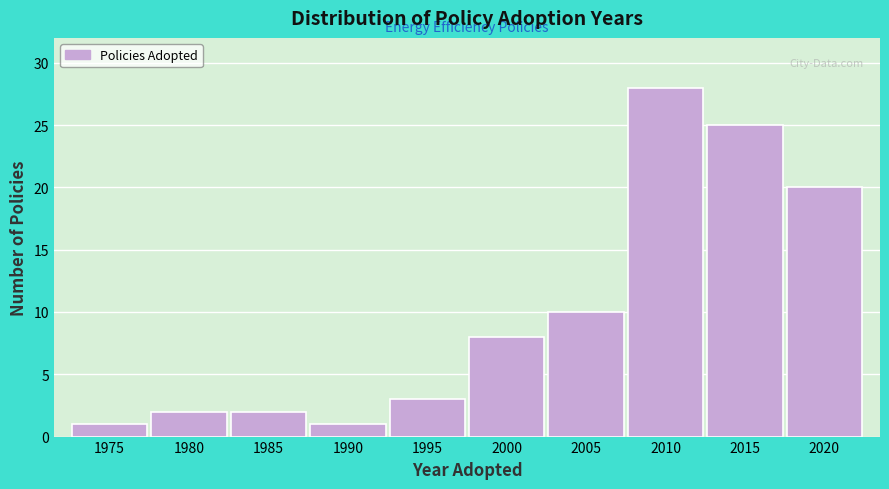

Reading right to left, extract all data points from this chart.

2020=20	2015=25	2010=28	2005=10	2000=8	1995=3	1990=1	1985=2	1980=2	1975=1